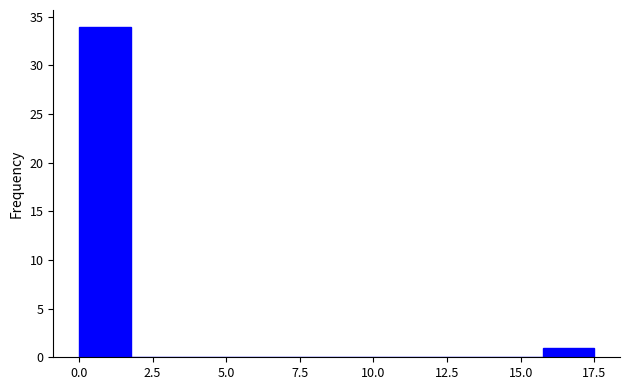

Read against the x-axis, roughly where is the centre of the tallest bar?

1.0